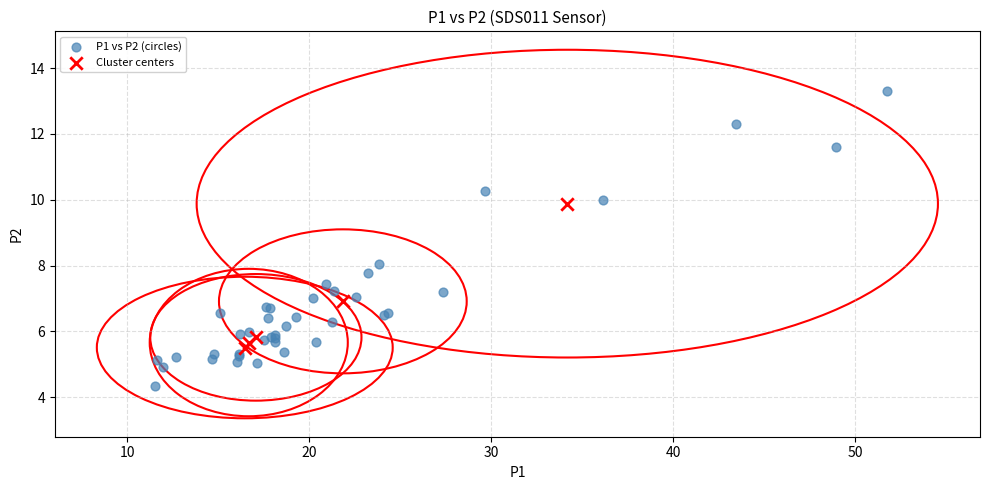

Which series has the widest spread of Y values?

P1 vs P2 (circles)